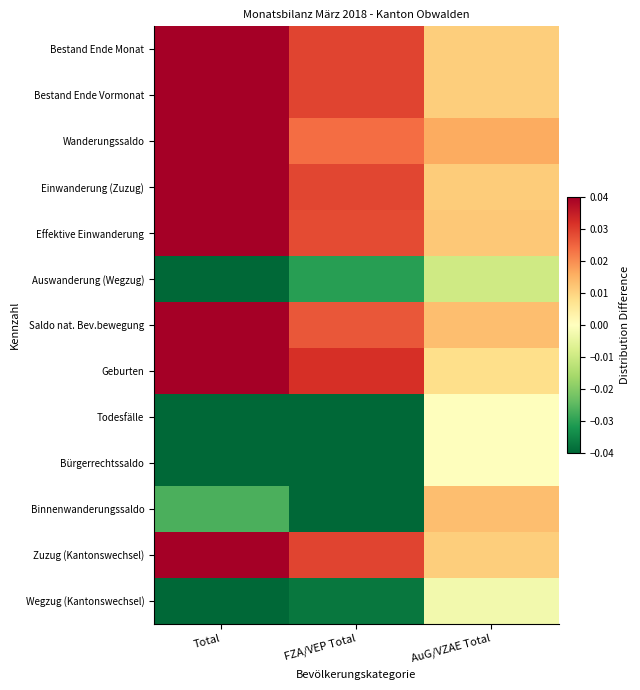

What is the total value across all series at AuG/VZAE Total?

0.1